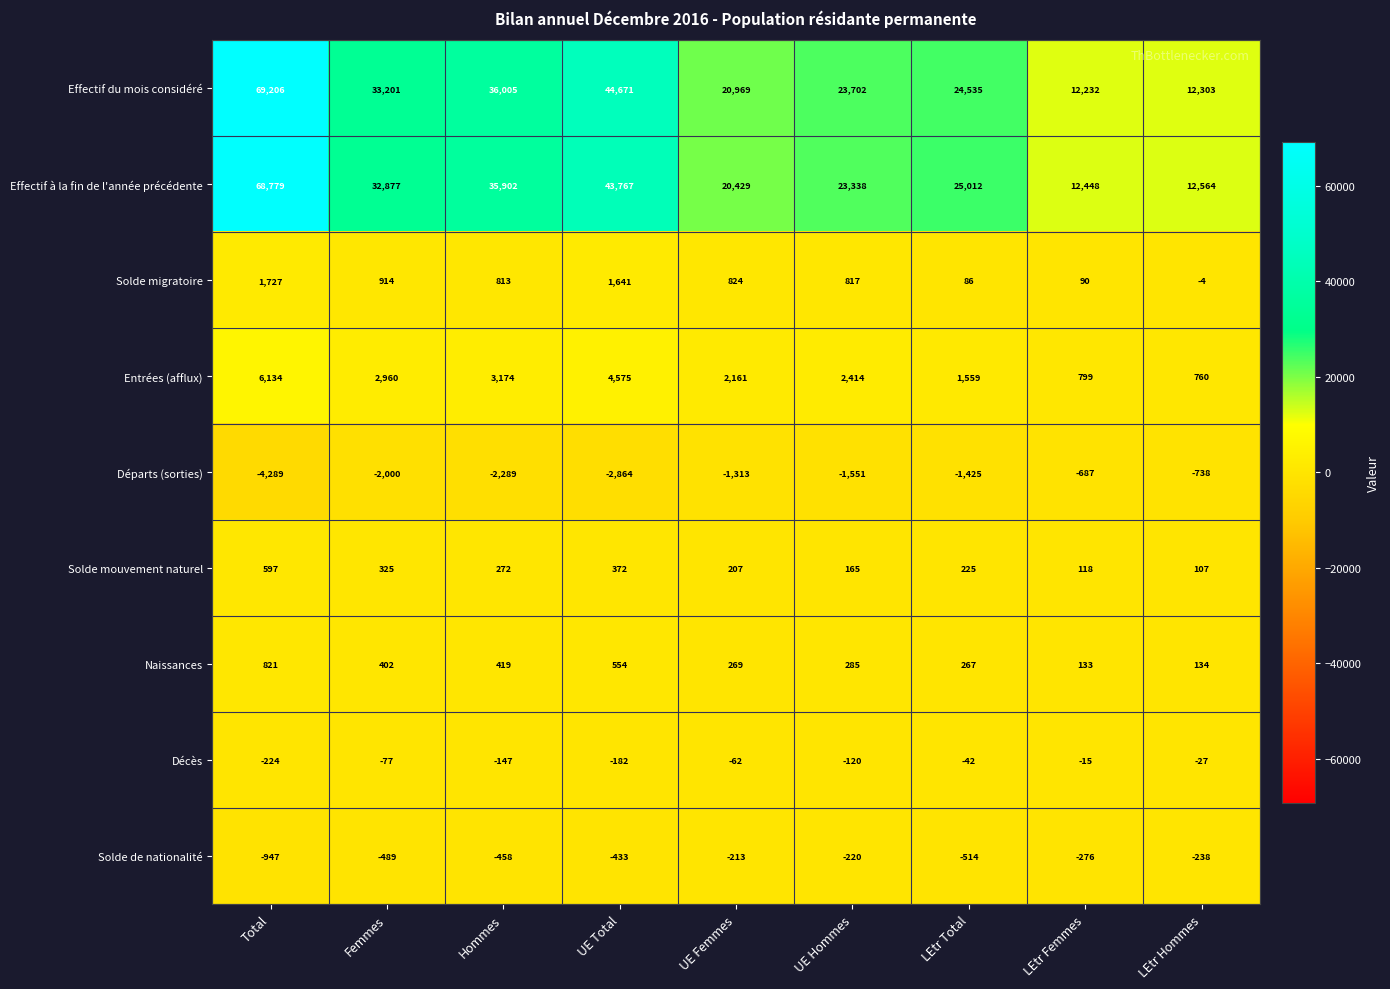

The Décès series shows -62 at LEtr Total. True or false?

False